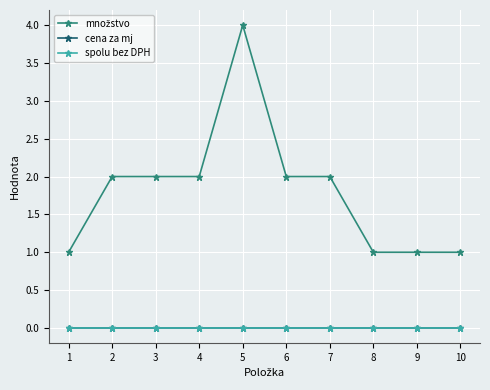

True or false: cena za mj and množstvo intersect in this chart.

False